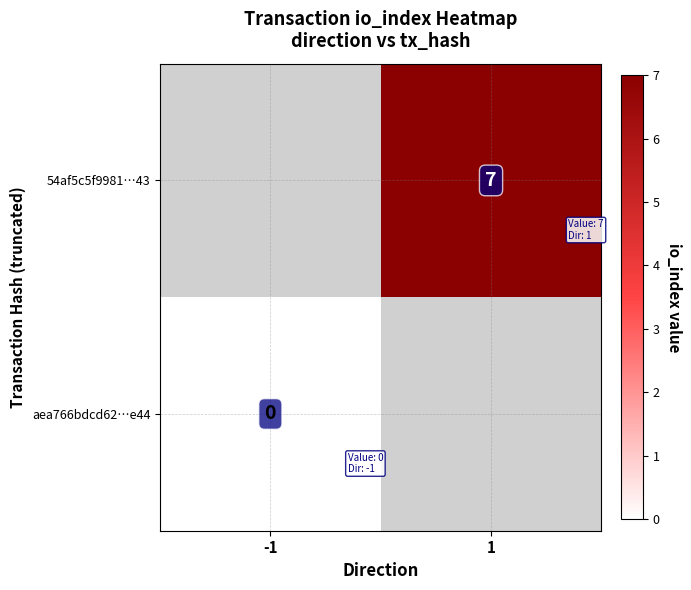

The value of 54af5c5f9981…43 at 1 is 9. True or false?

False